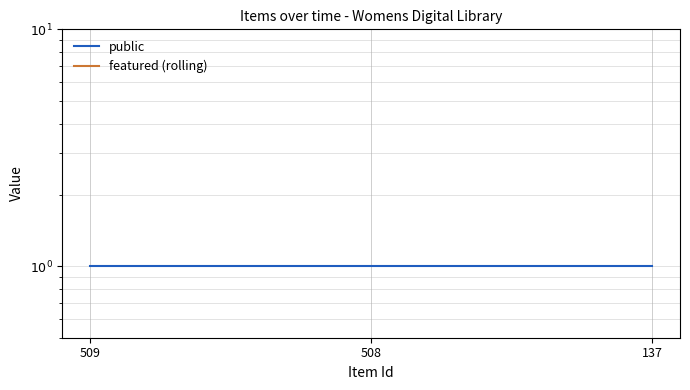

How many distinct data groups are displayed?

2